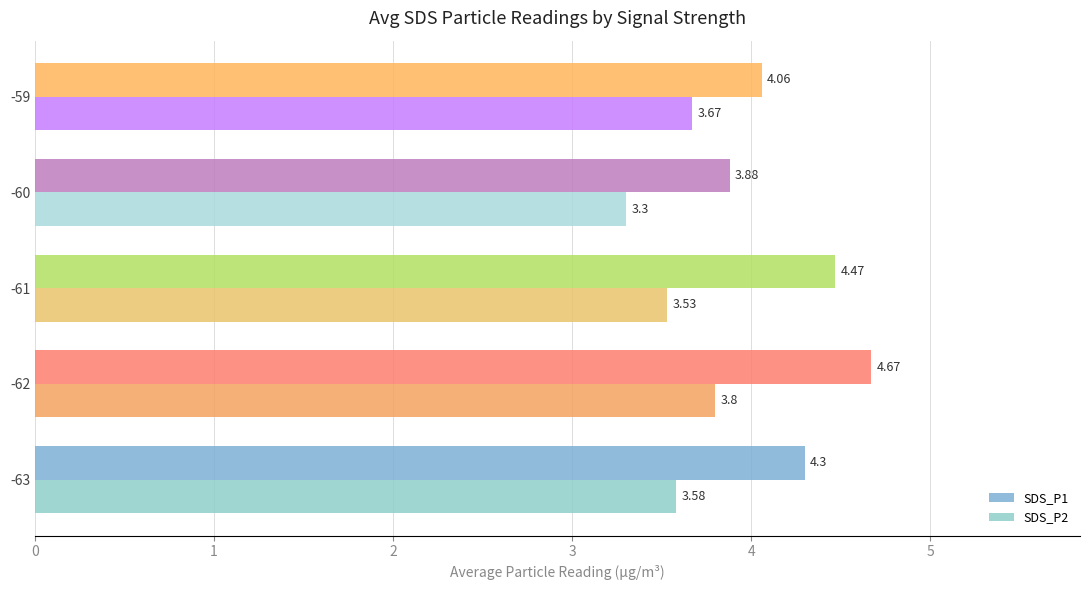

What is the value of the SDS_P2 bar at the 4th from the left?

3.3